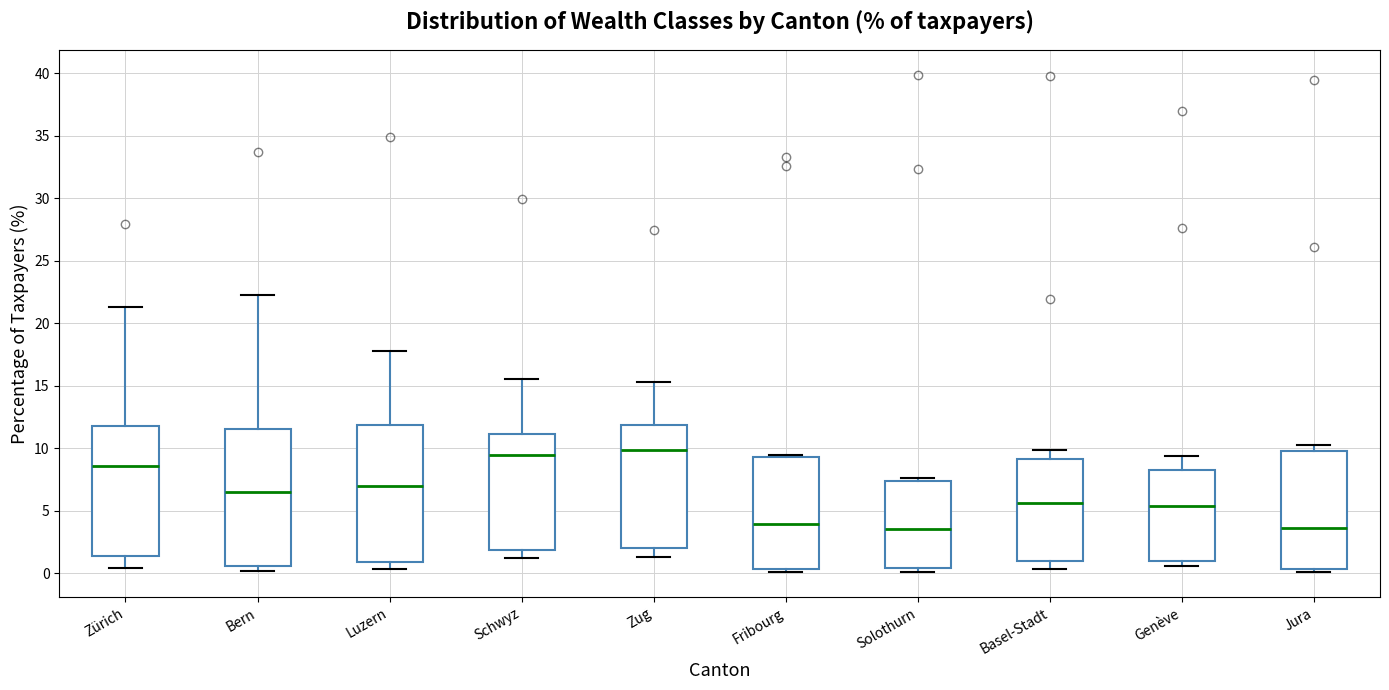

Where does the median line of the box for Solothurn sit on the y-axis? The values are not printed on the chart, so give them approximately, as read against the axis.

3.5